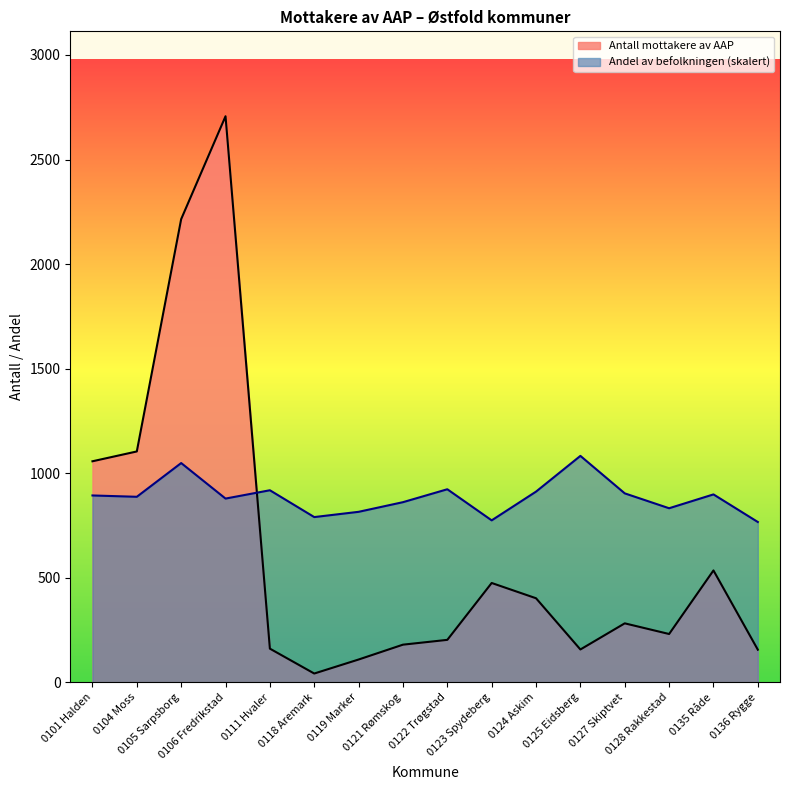

How many data points in Andel av befolkningen are less than 893?

8